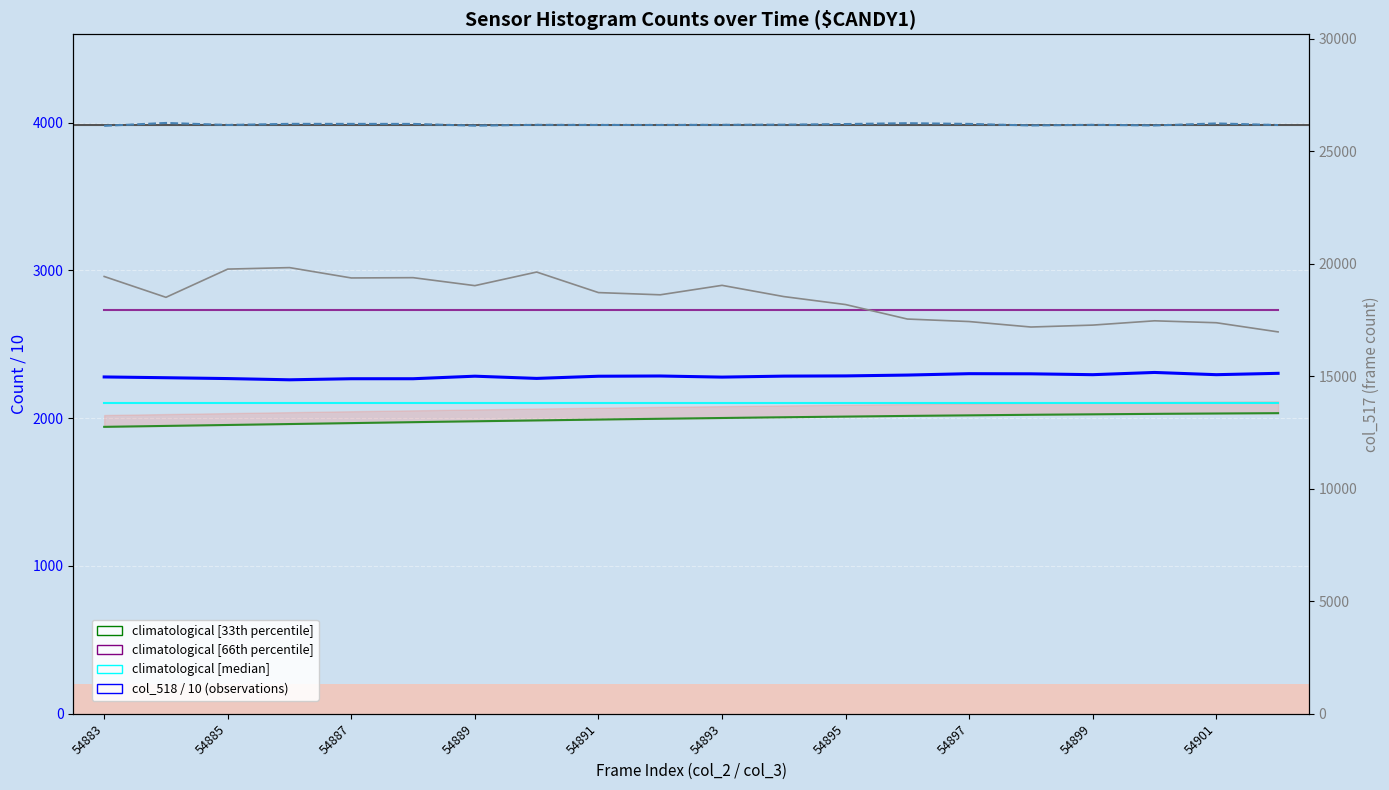

At which category is the sum across all series the highest?

54886